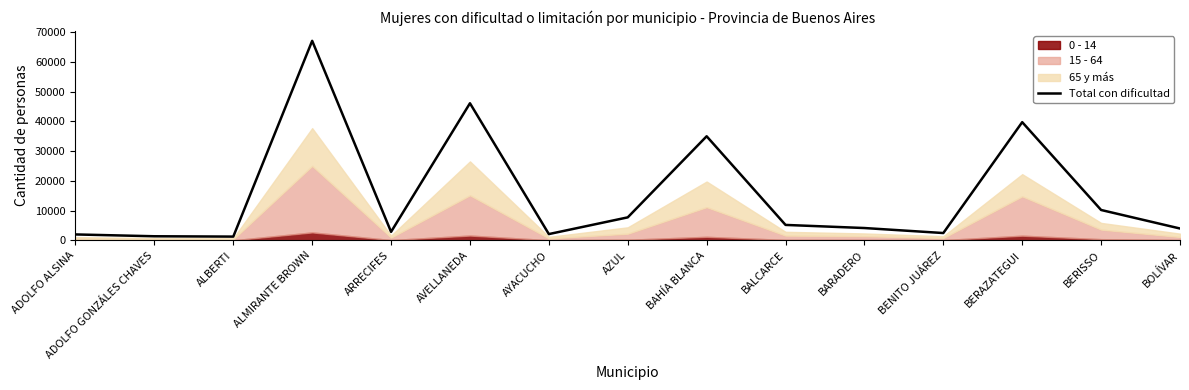

Reading left to right, extract all data points from this chart.

ADOLFO ALSINA=1994	ADOLFO GONZÁLES CHAVES=1381	ALBERTI=1269	ALMIRANTE BROWN=67094	ARRECIFES=2865	AVELLANEDA=46106	AYACUCHO=2115	AZUL=7738	BAHÍA BLANCA=35006	BALCARCE=5195	BARADERO=4150	BENITO JUÁREZ=2466	BERAZATEGUI=39747	BERISSO=10216	BOLÍVAR=3989